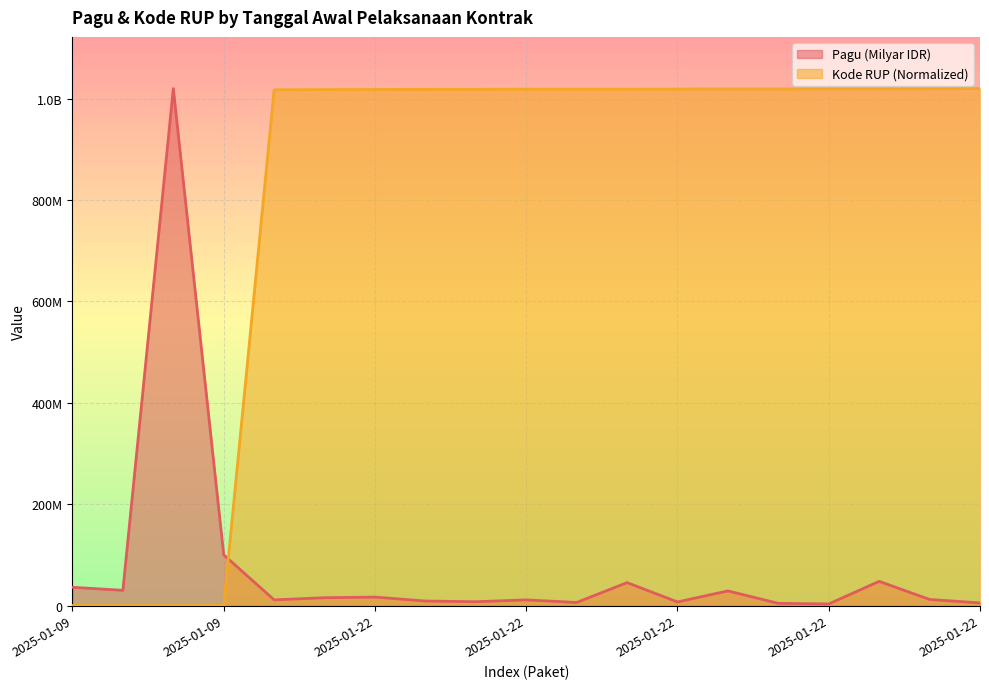

How many times do Pagu (Milyar IDR) and Kode RUP (Normalized) cross each other?

1